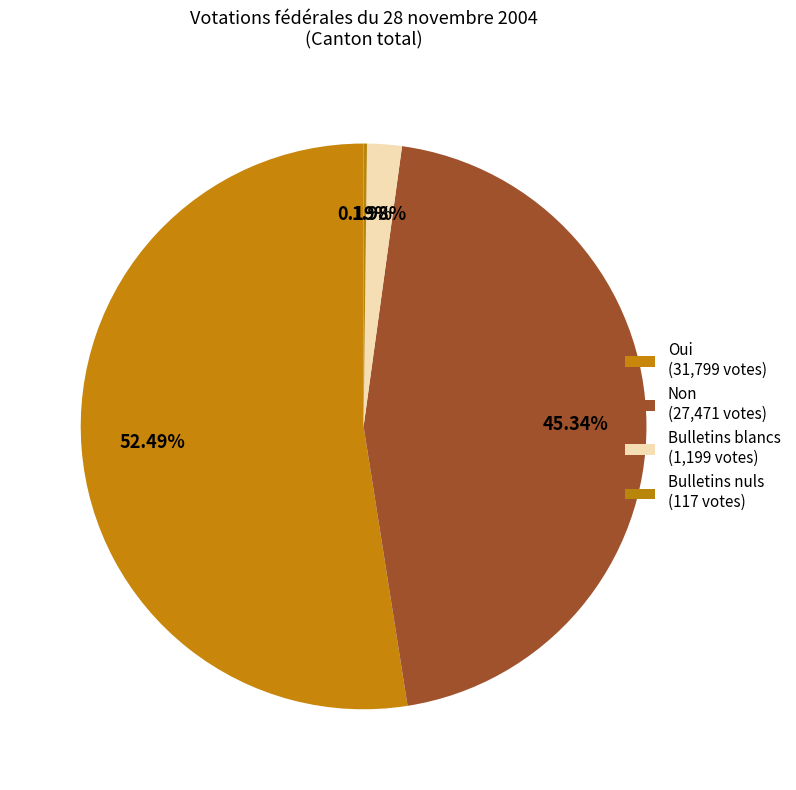

What portion of the pie excludes Bulletins blancs?

98.0%